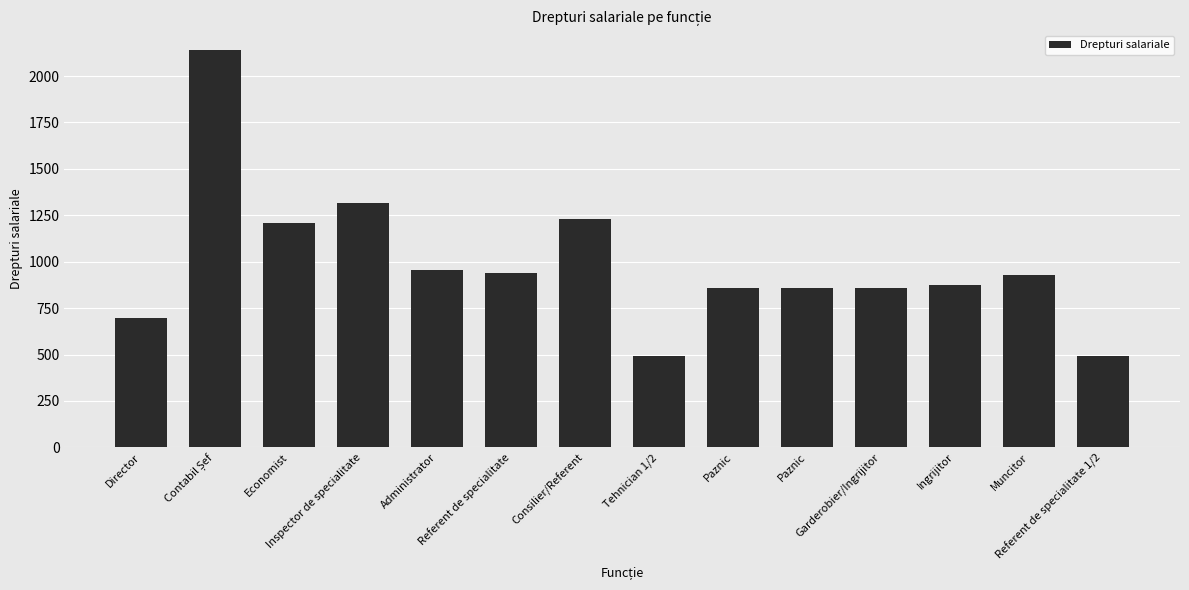

At which category does the chart reach its peak across all series?

Contabil Șef